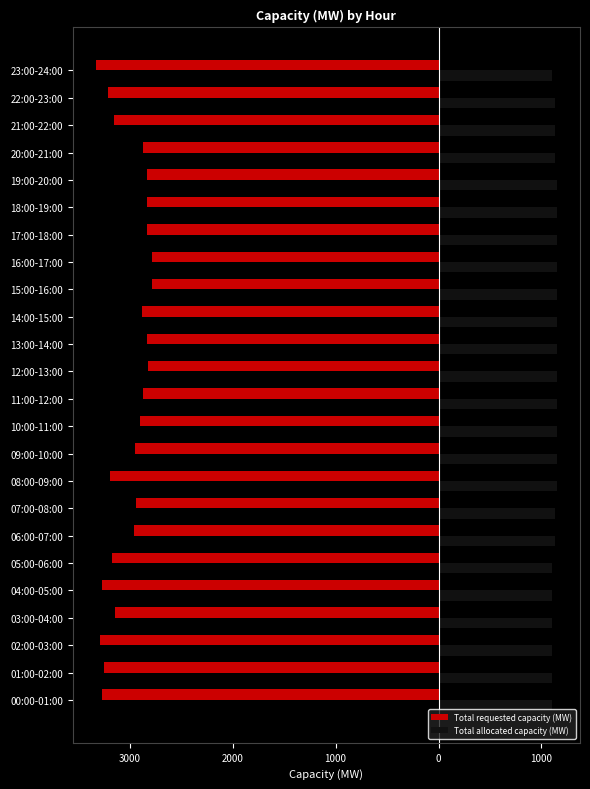

What are all the series names shown in the legend?

Total requested capacity (MW), Total allocated capacity (MW)